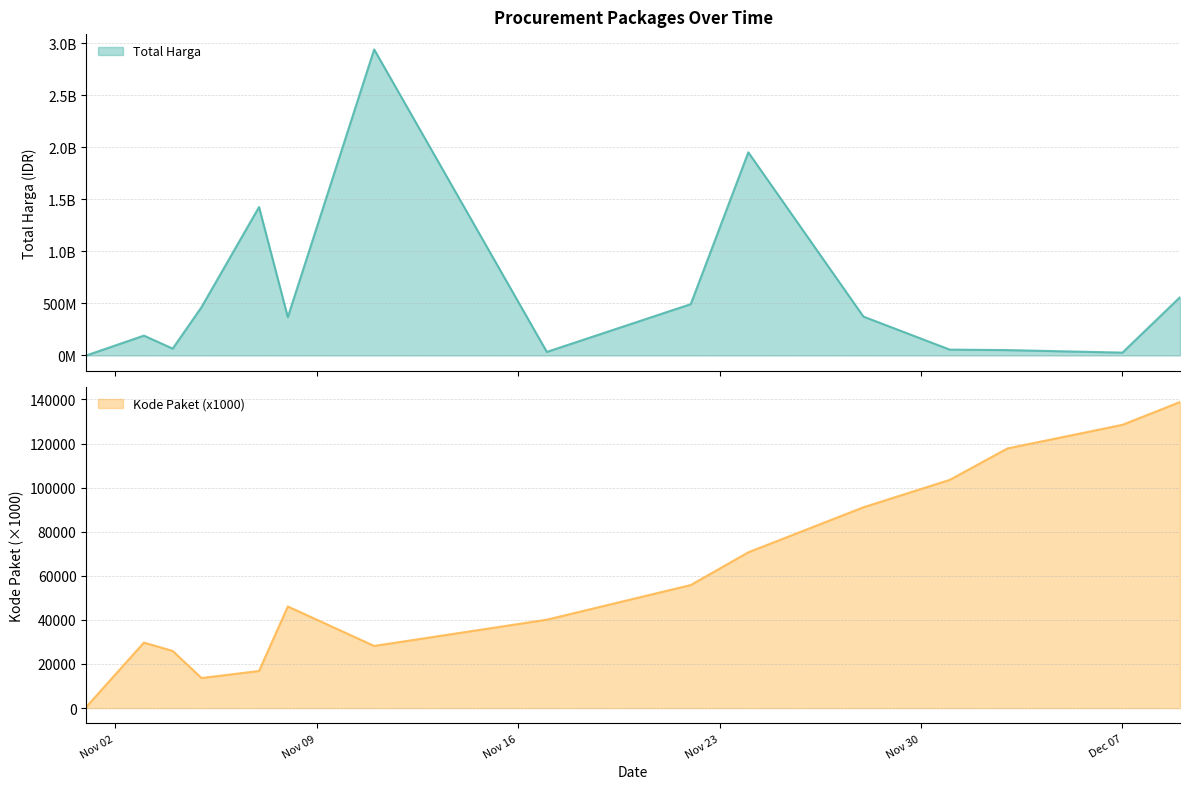

What is the sum of all Kode Paket (x1000) values?

907382.8